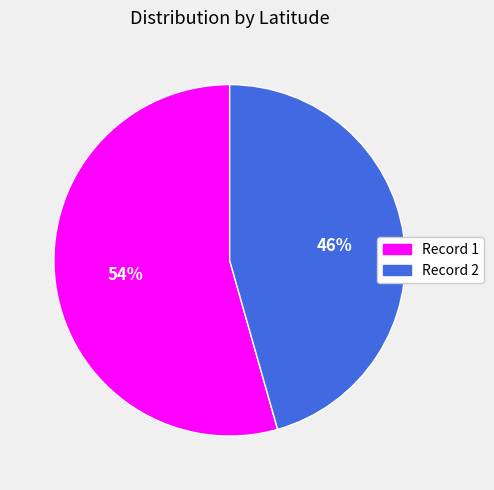

To the nearest percent, what is the average slice percentage?

50%